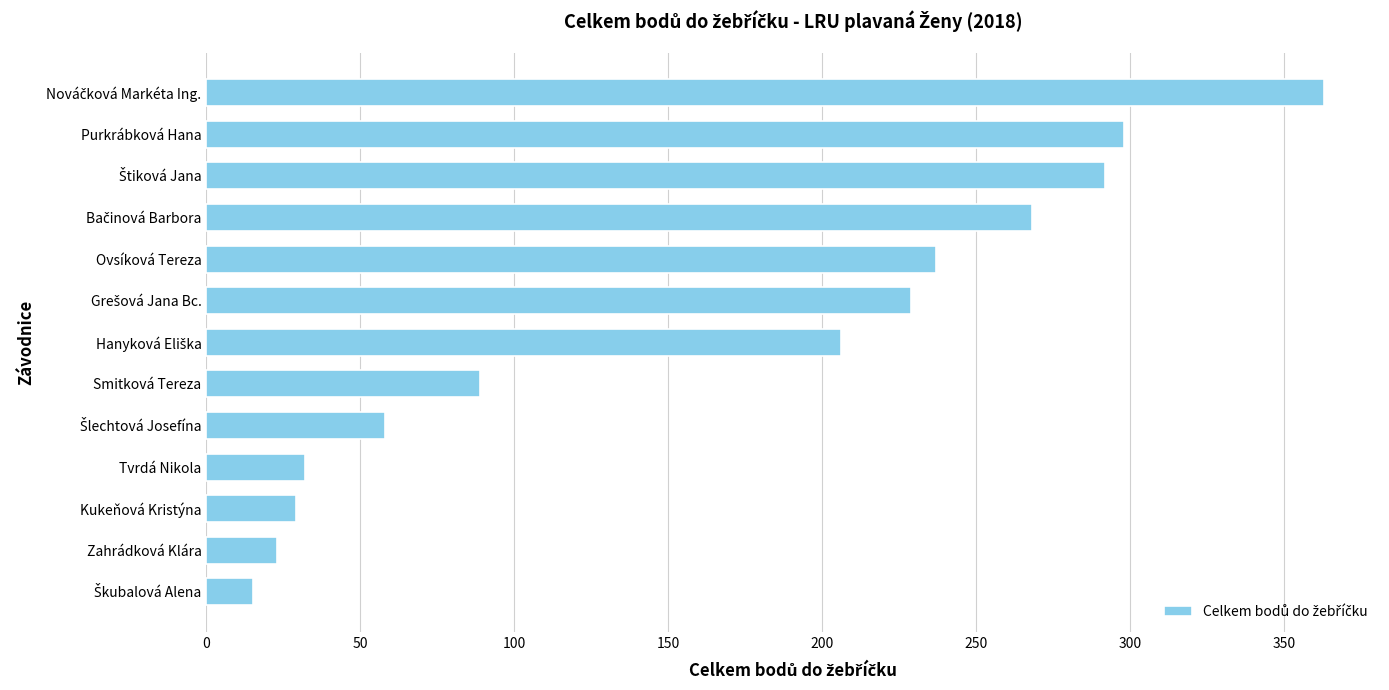

What value does the data have at Smitková Tereza, to the nearest 50?

100